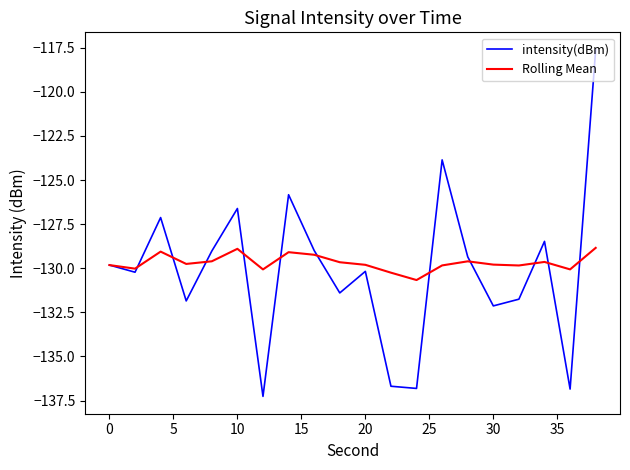

At how many categories does at least one series exceed -120?

1